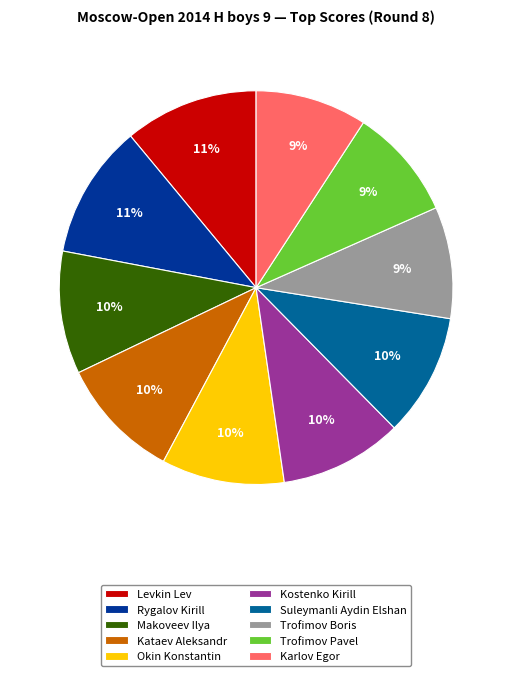

Is the sum of Kostenko Kirill and Trofimov Boris greater than half?

No